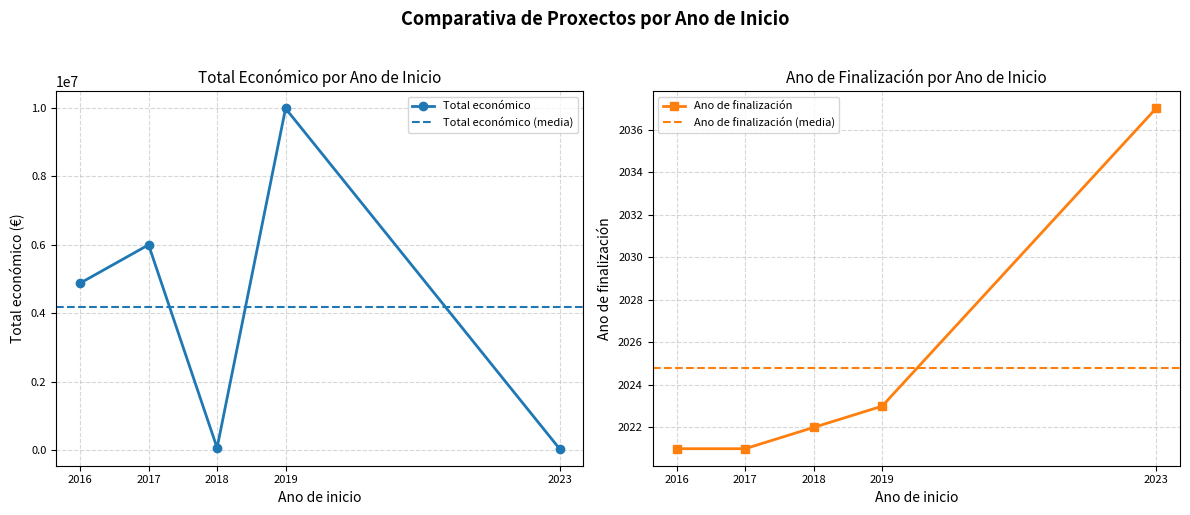

Between 2018 and 2023, which is larger?

2018